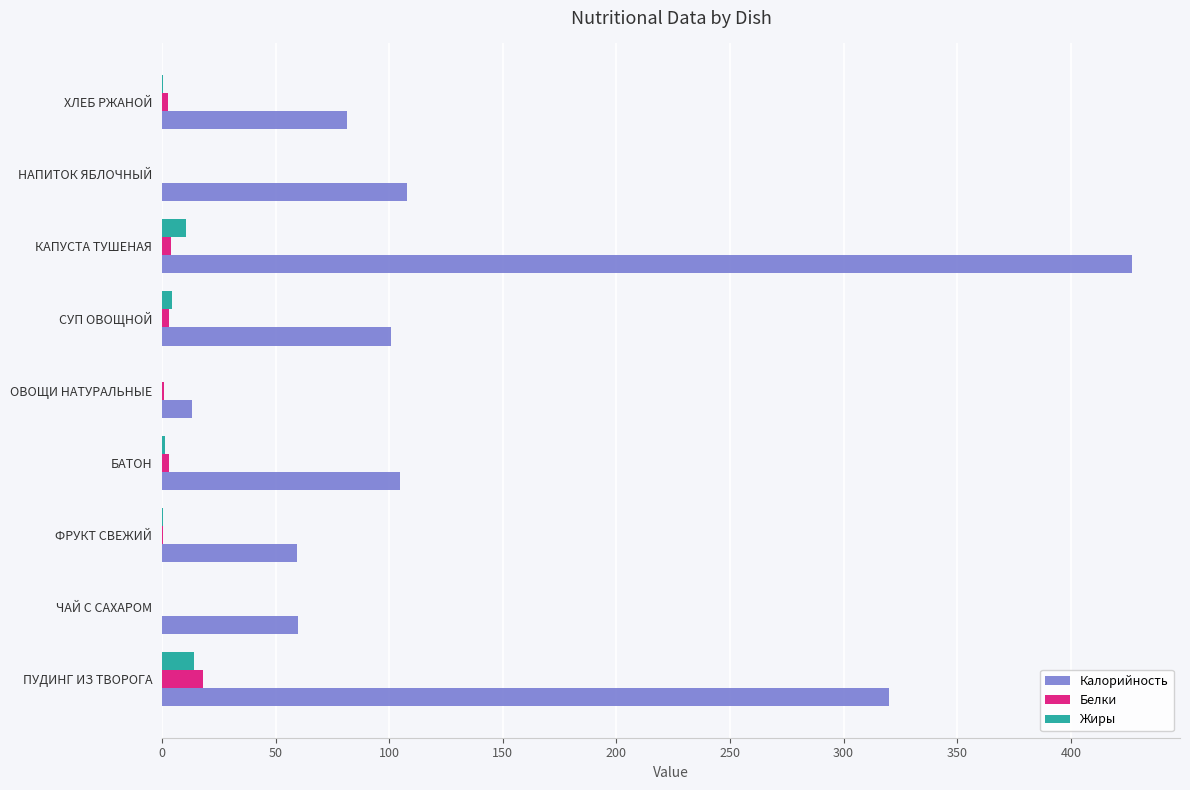

What is the maximum value for Жиры?

14.2